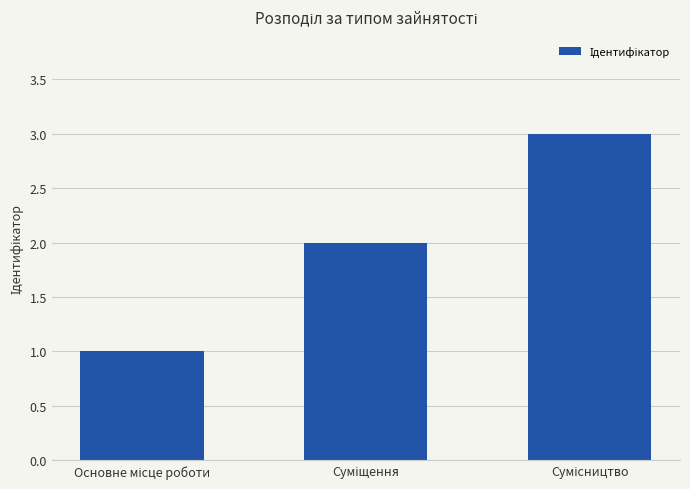

How many bars are there in total?

3